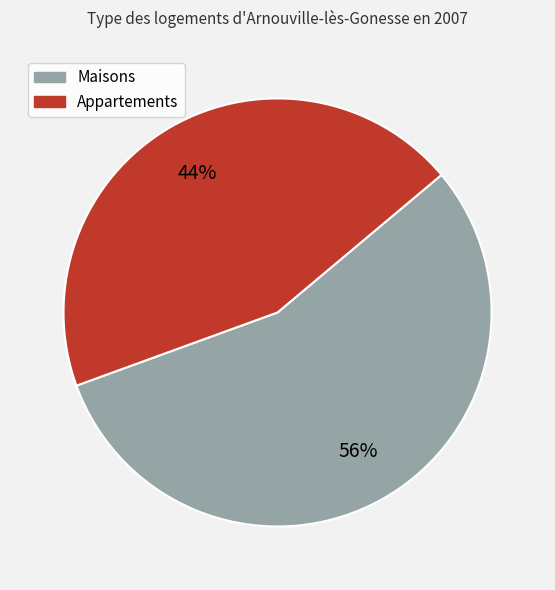

To the nearest percent, what is the average slice percentage?

50%